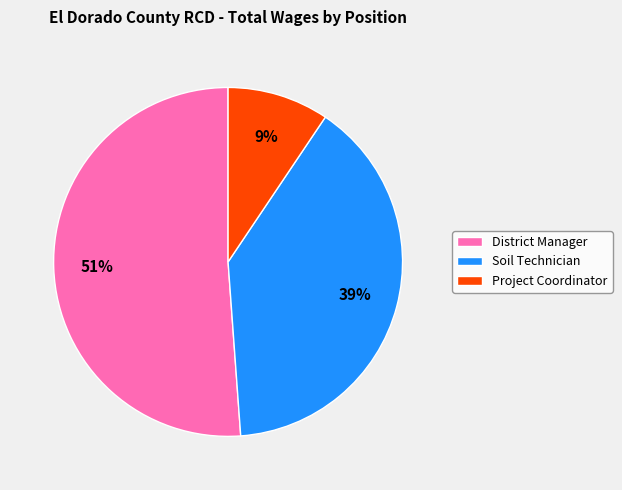

To the nearest percent, what is the average slice percentage?

33%